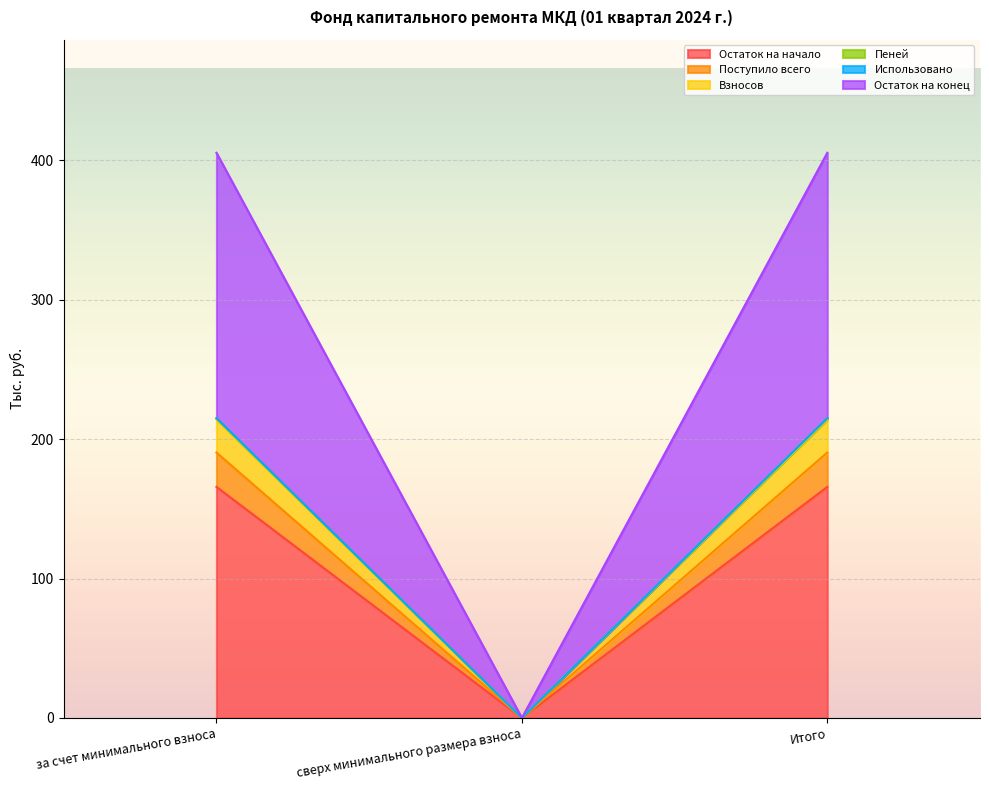

Is it true that Остаток на начало equals 247.5 at за счет минимального взноса?

False